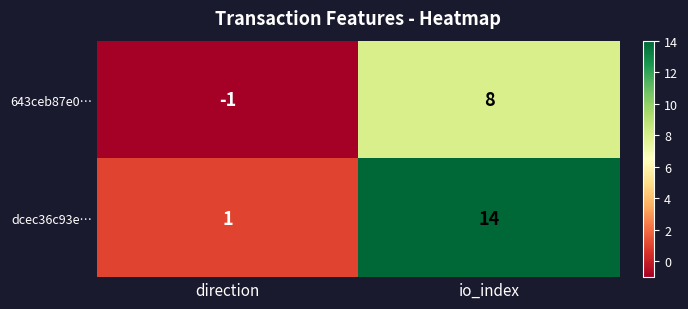

What is the spread (max minus min) of values at io_index?

6